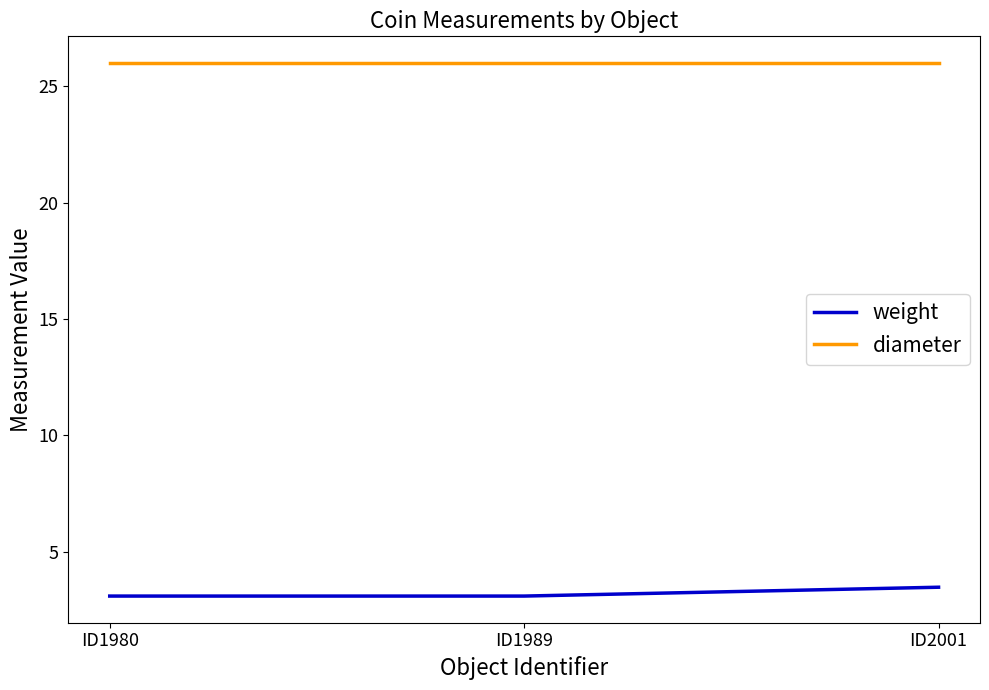

Is this an area chart (filled region under the line)?

No